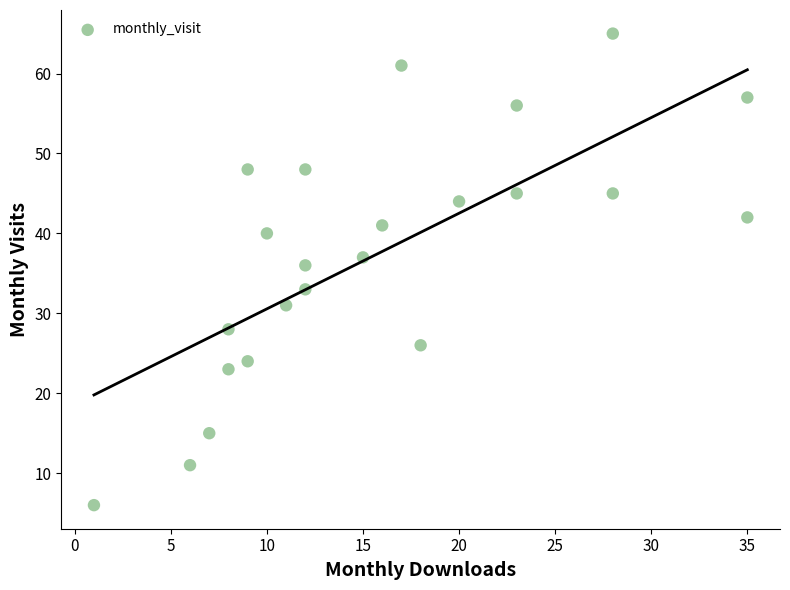

What is the range of X values (max minus min)?

34